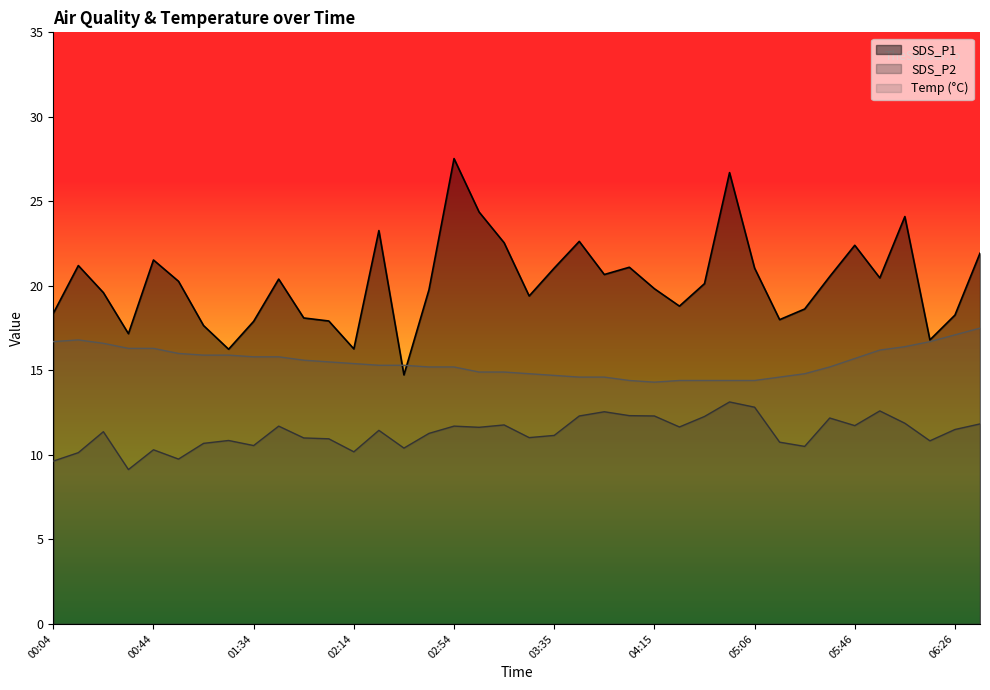

Which category has the lowest value in the SDS_P1 series?

02:34